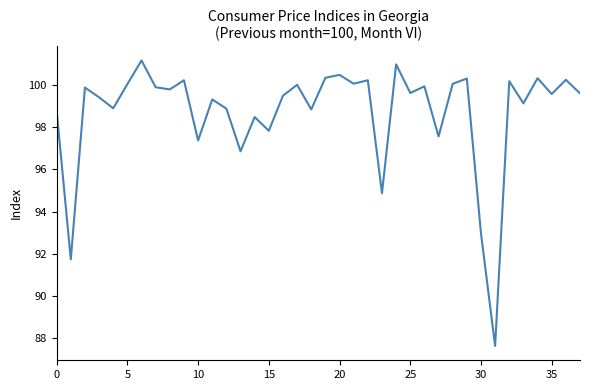

What is the minimum value shown in the chart?

87.6